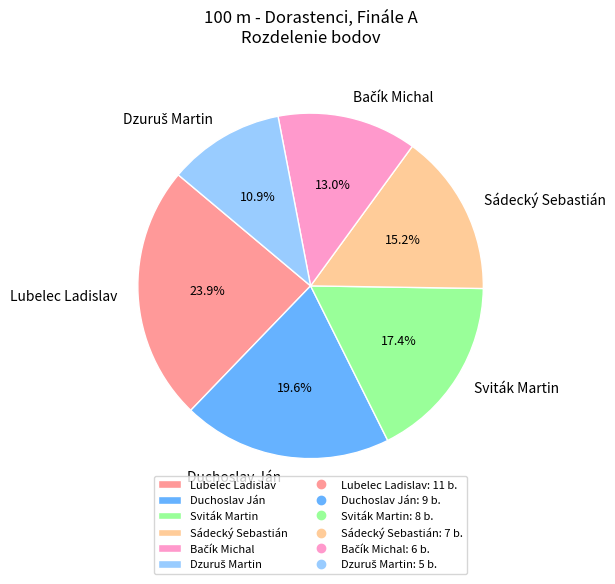

Which category has the biggest portion of the pie?

Lubelec Ladislav